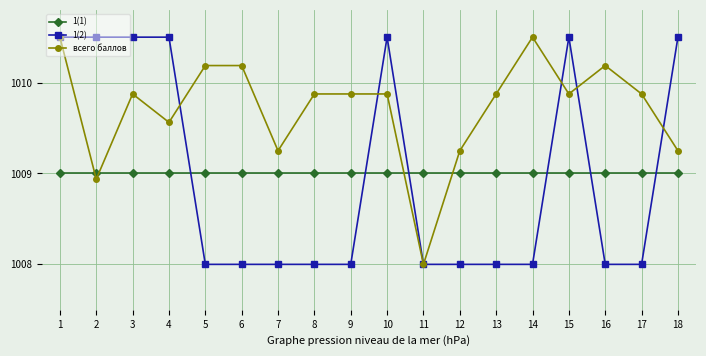

Is the value of 1(1) at 10 greater than the value of 1(2) at 2?

No